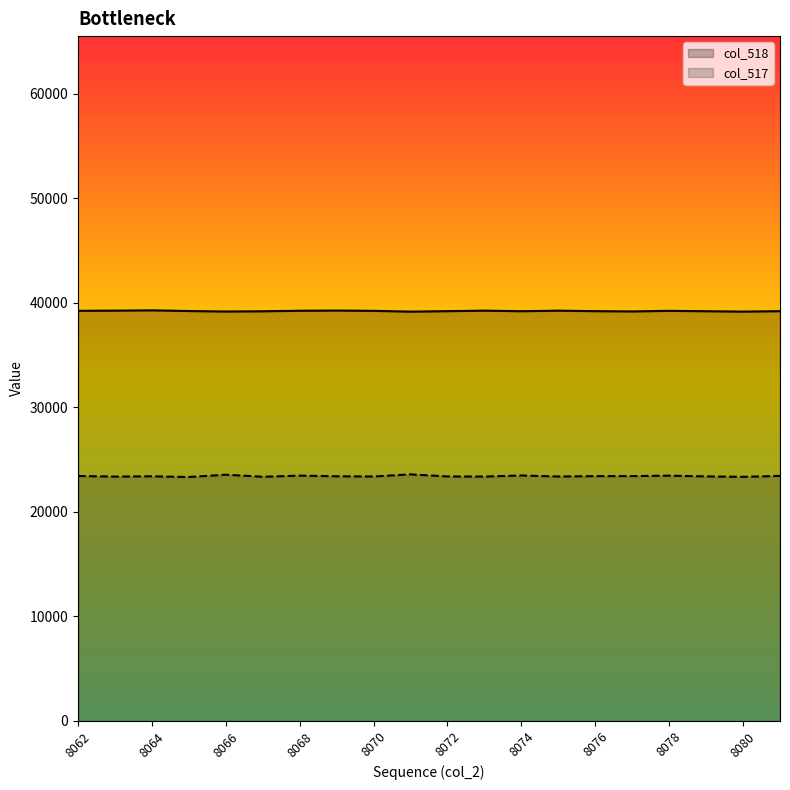

Does the chart display data point markers on the line(s)?

No